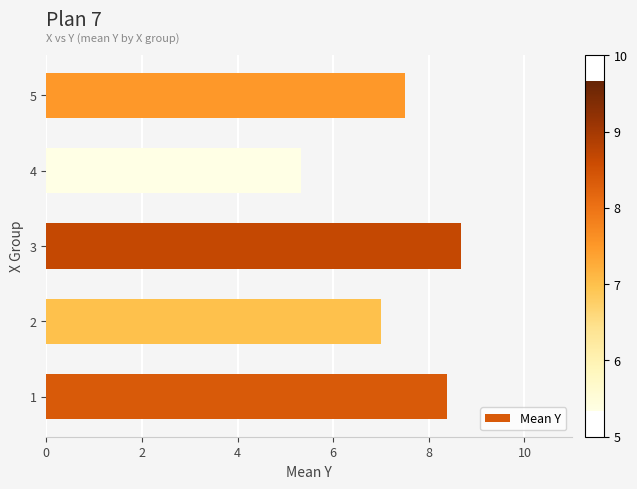

How many distinct data groups are displayed?

1